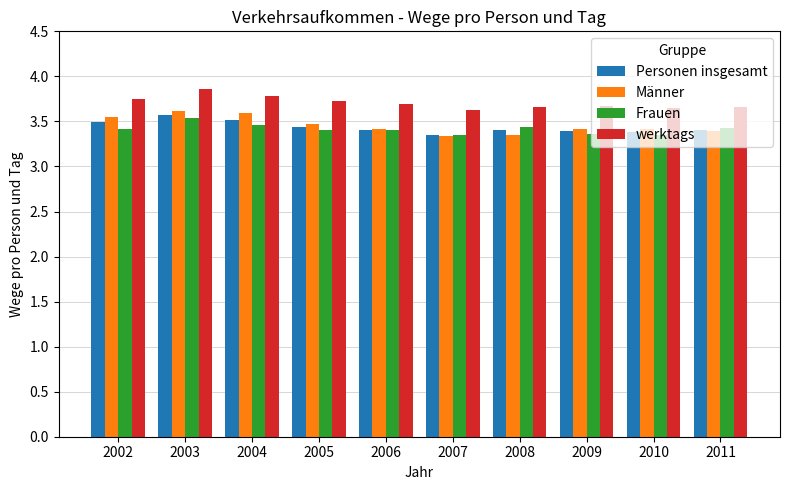

How many Frauen values are between 3 and 4?

10